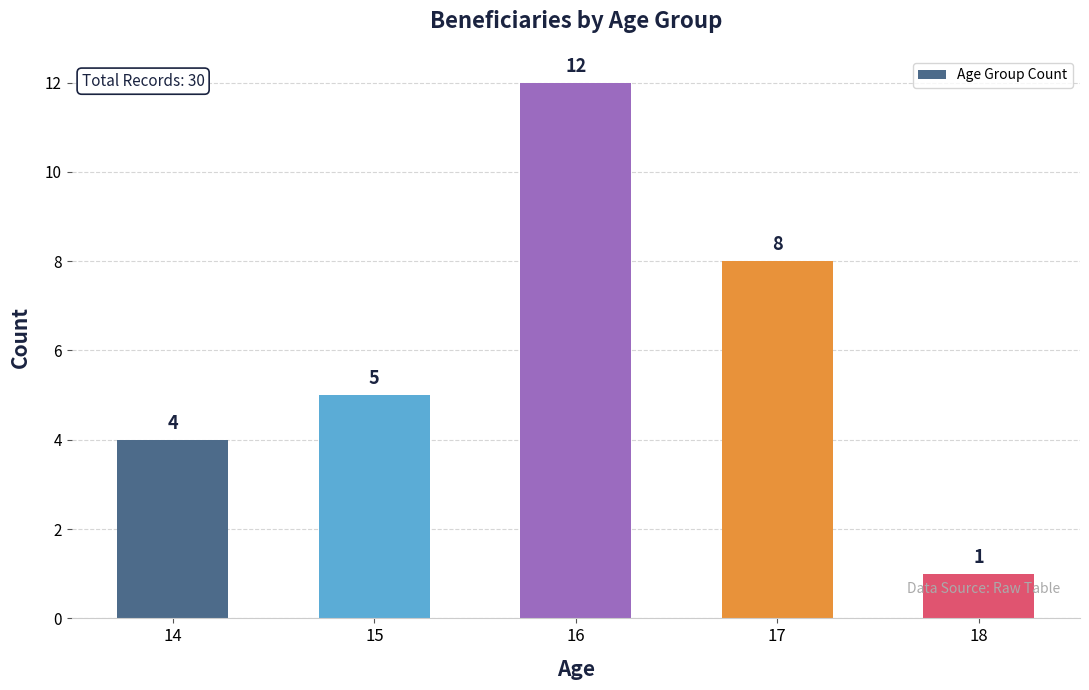

What is the difference between the maximum and minimum values?

11